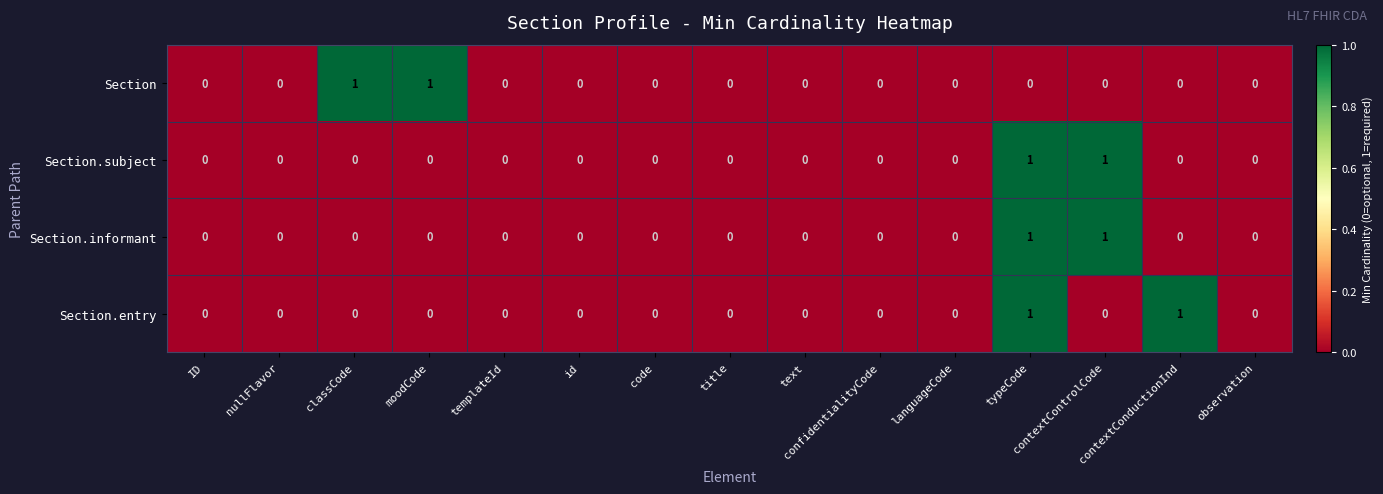

Is it true that Section equals 0 at ID?

True